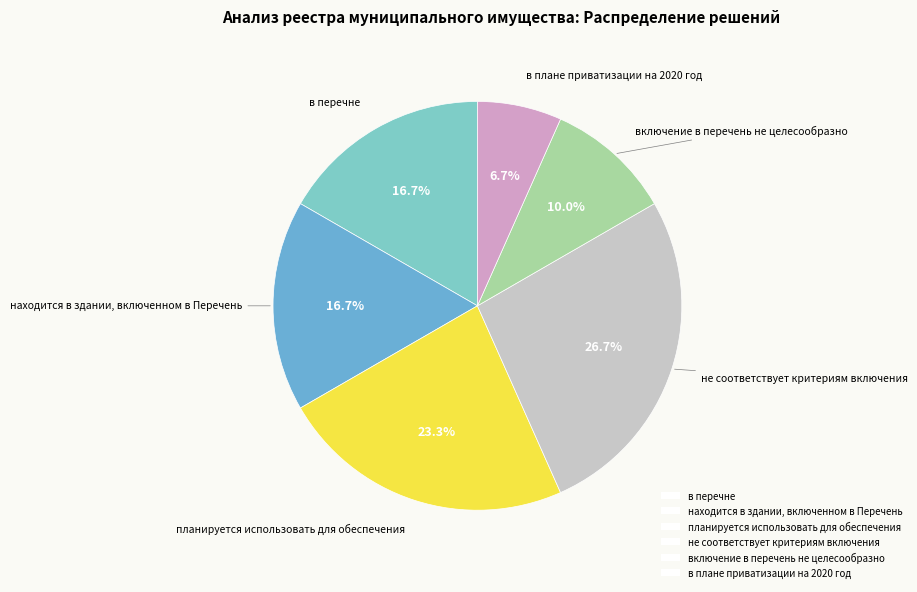

To the nearest percent, what is the difference between the не соответствует критериям включения and находится в здании, включенном в Перечень slice percentages?

10%